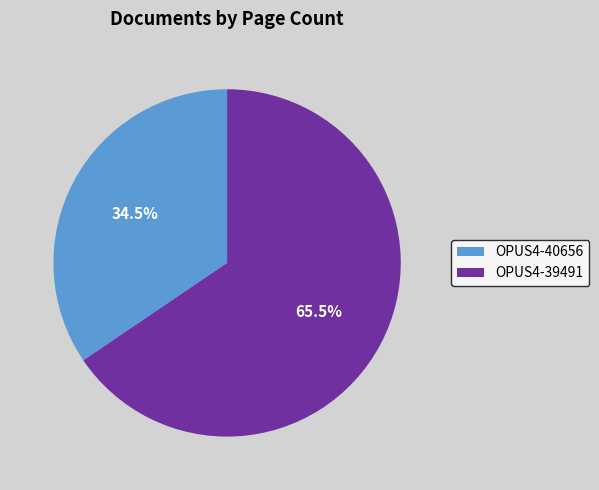

What percentage do OPUS4-40656 and OPUS4-39491 together represent?

100.0%